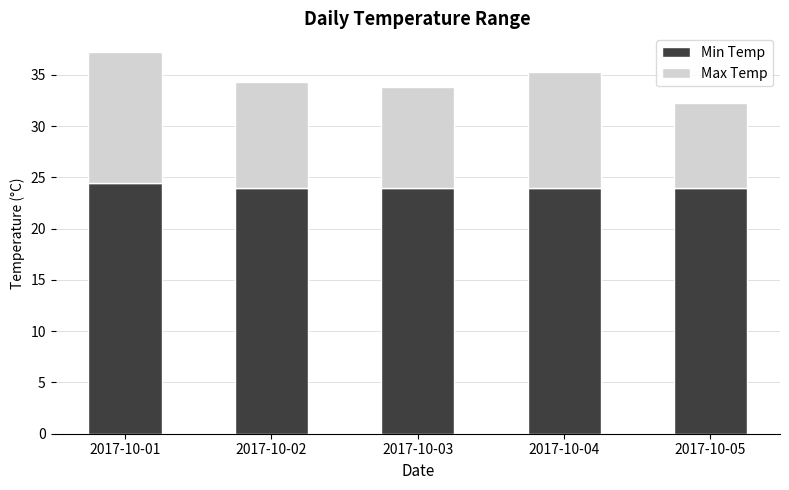

What is the sum of the Min Temp values at 2017-10-04 and 2017-10-02?

48.0